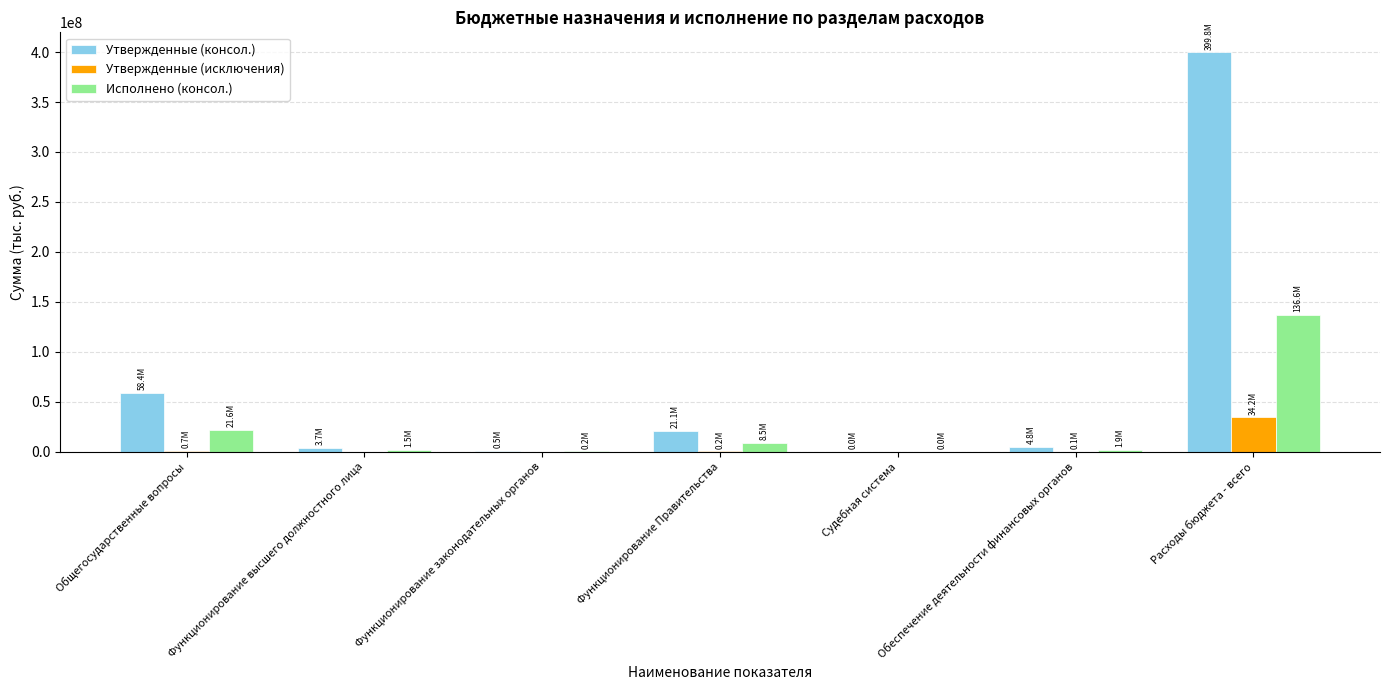

At which category is the sum across all series the highest?

Расходы бюджета - всего